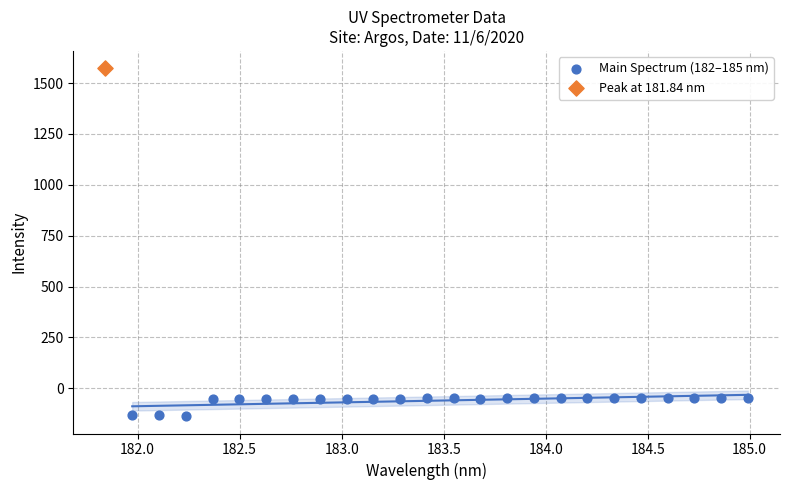

What are all the series names shown in the legend?

Main Spectrum (182–185 nm), Peak at 181.84 nm